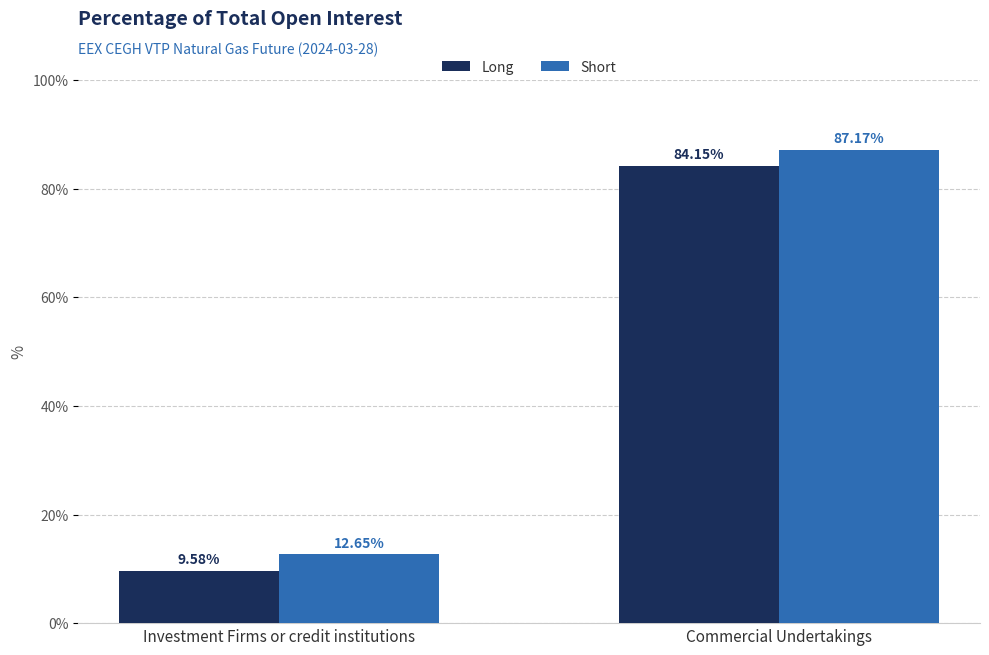

Reading left to right, transcribe all the data shown in this chart.

Long: 9.6	84.2
Short: 12.7	87.2